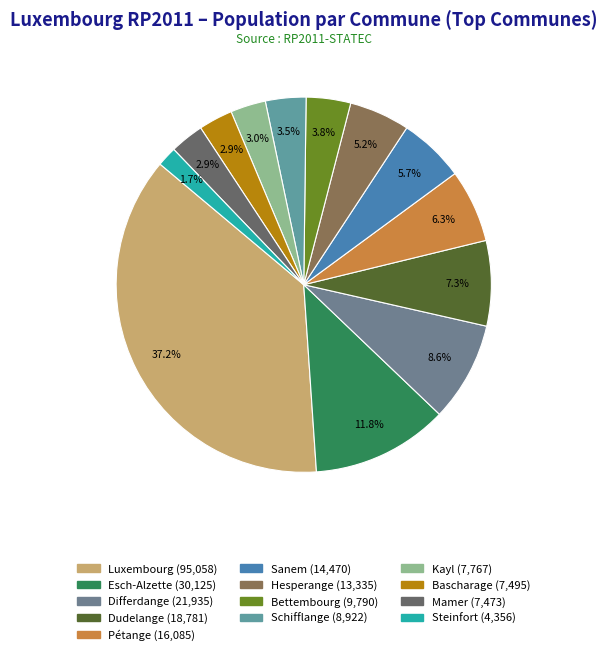

How many segments does this pie chart have?

13